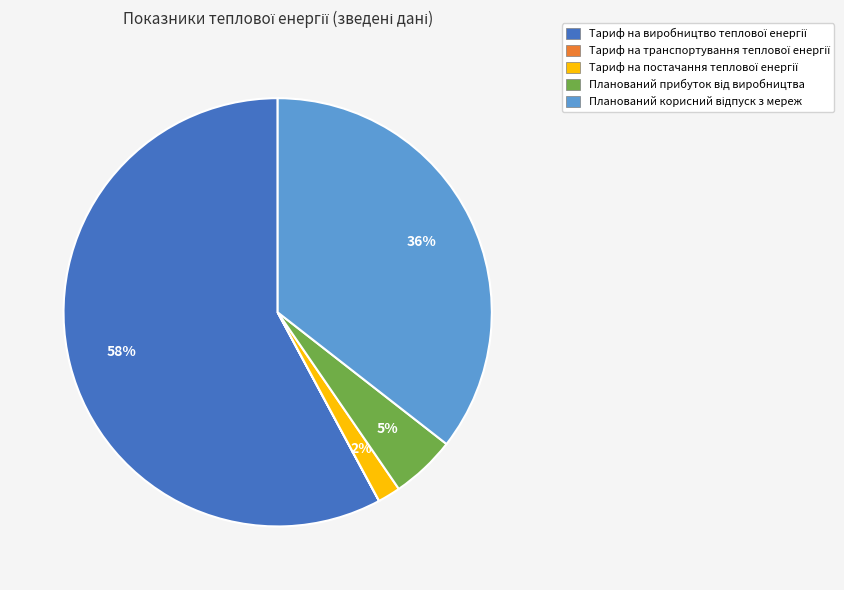

Is there a majority slice in this chart?

Yes